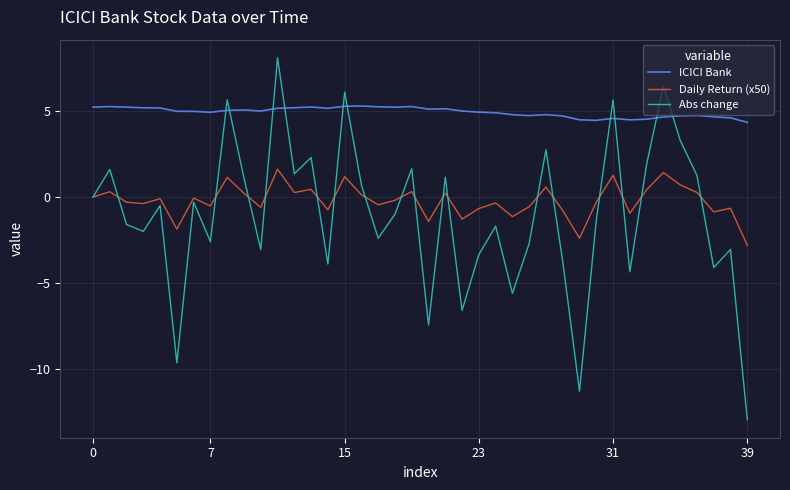

Which series has the largest total across all categories?

ICICI Bank